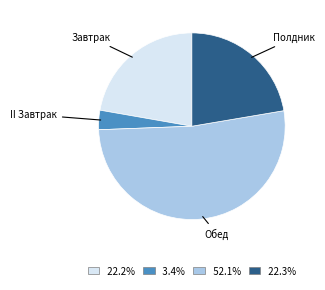

Do Полдник and Завтрак together represent more than half of the pie?

No